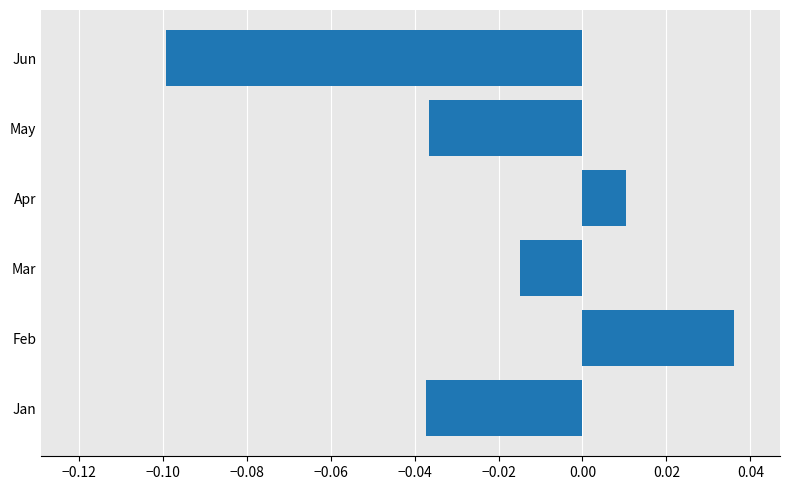

How many bars are there in total?

6